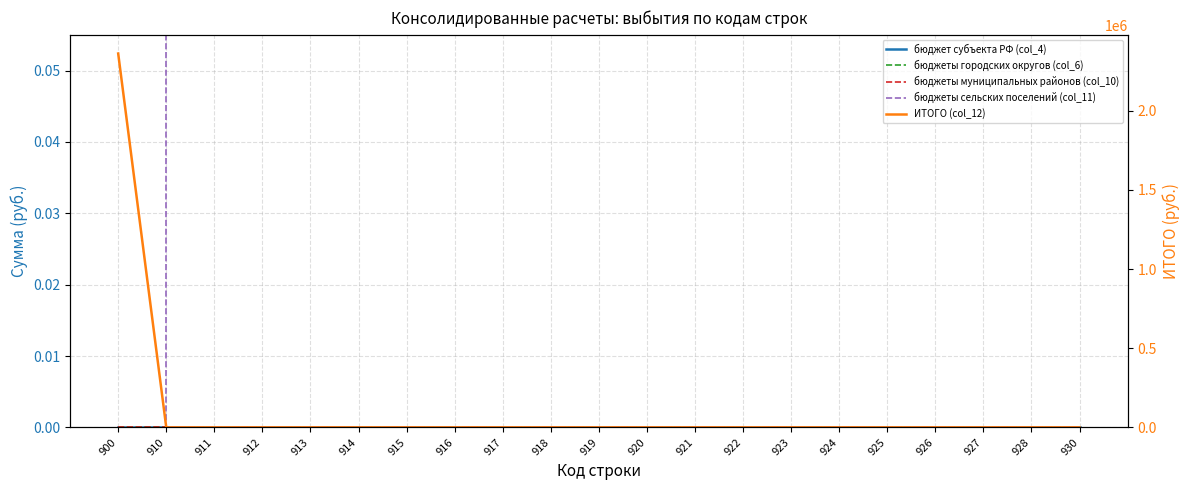

How many data points does each series have?

21